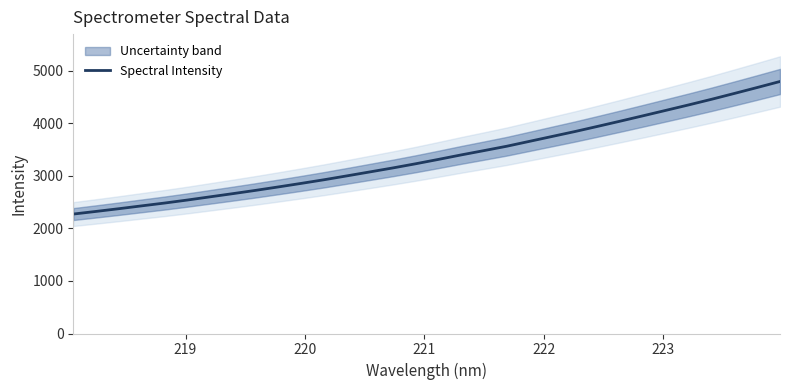

Does the chart display data point markers on the line(s)?

No